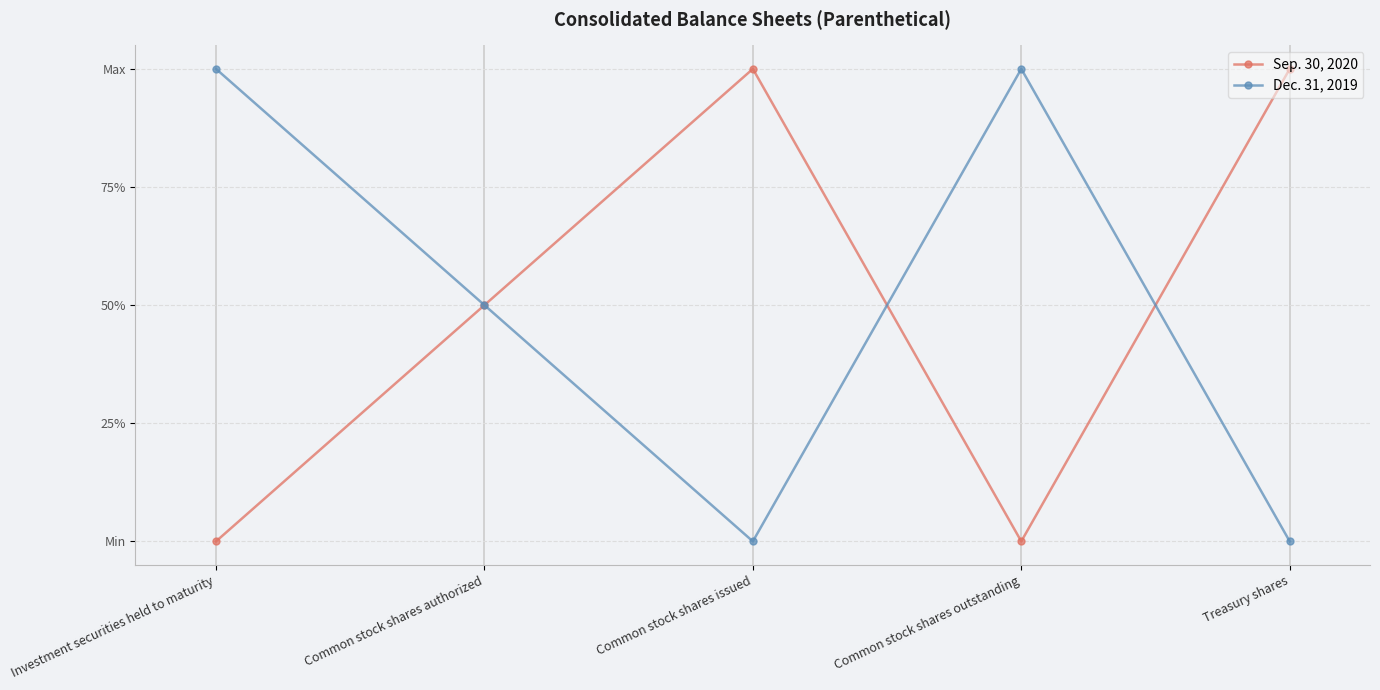

Rank the categories by Dec. 31, 2019 value from highest to lowest.

Investment securities held to maturity, Common stock shares outstanding, Common stock shares authorized, Common stock shares issued, Treasury shares